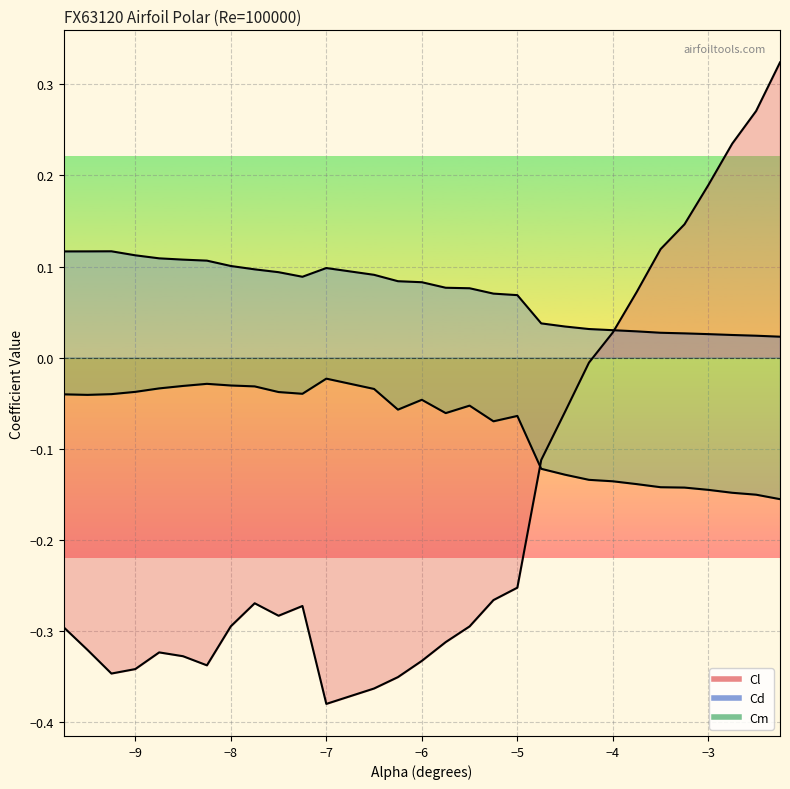

How many interior local valleys does the Cd series have?

1